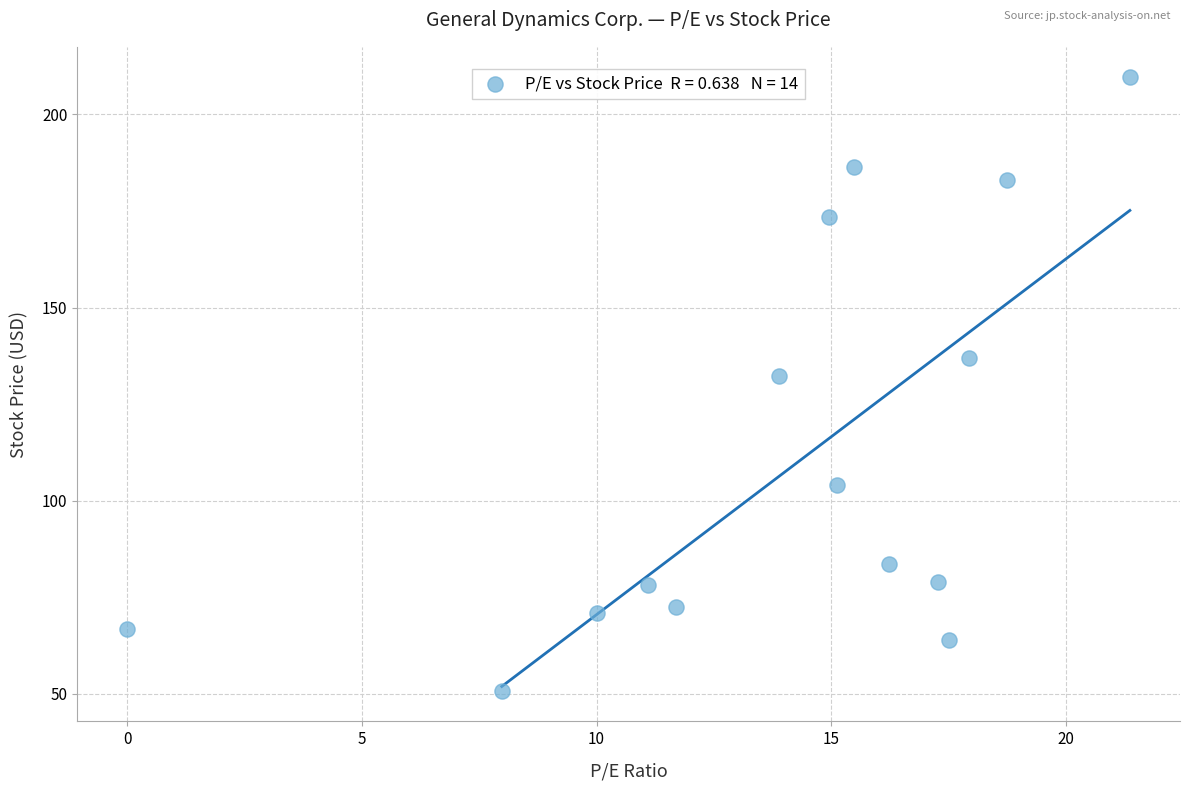

What is the range of X values (max minus min)?

21.4